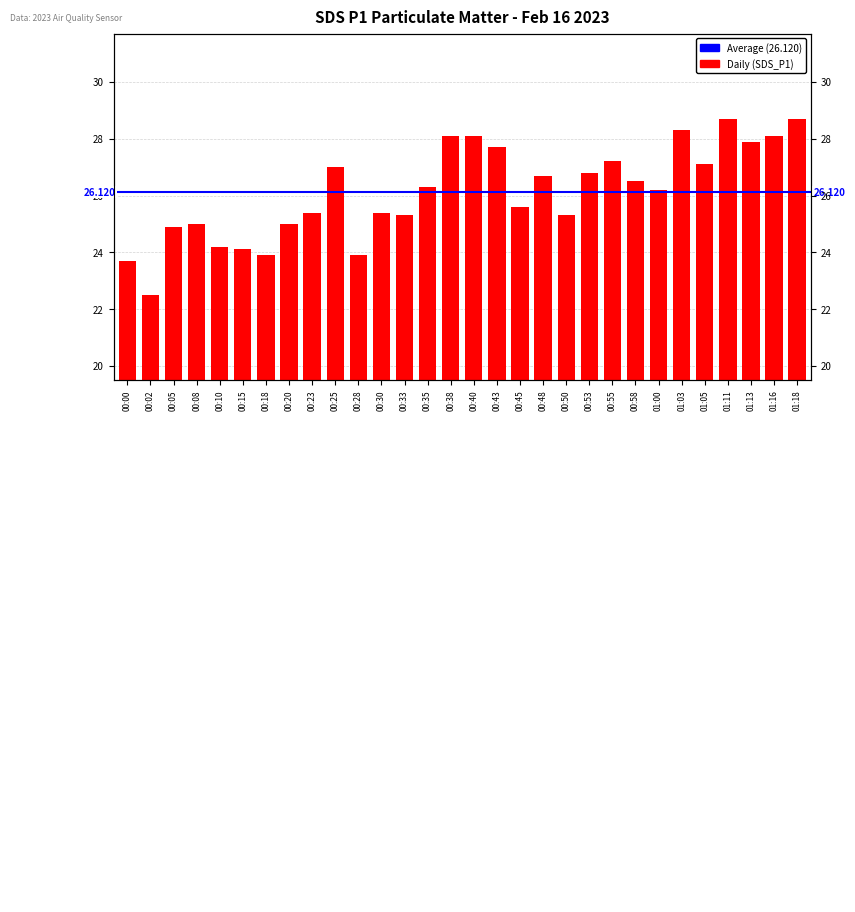

At which label does the data first exceed 26?

00:25